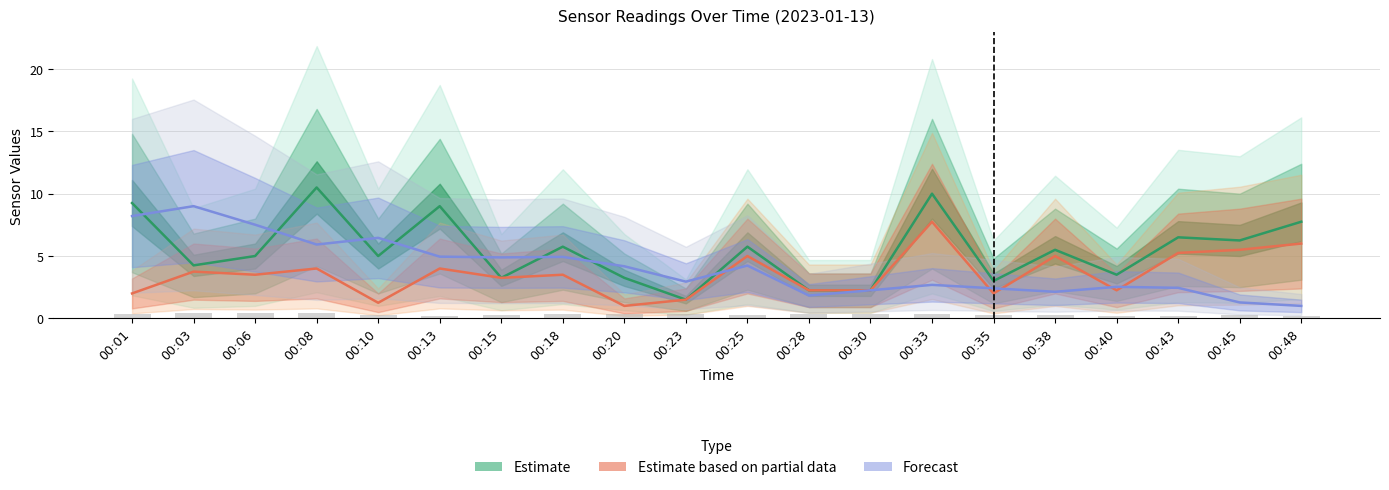

Which series changed the most between 00:13 and 00:45?

BME280_humidity (Forecast)